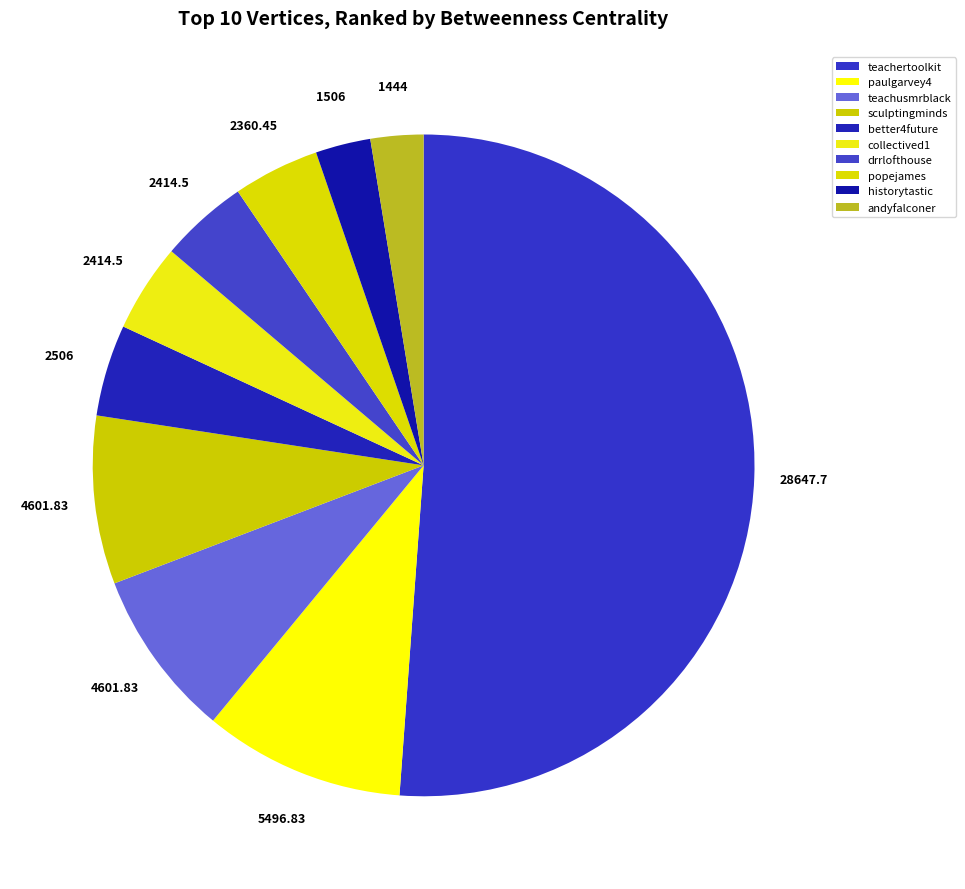

Is it true that teachertoolkit is 51% of the pie?

True